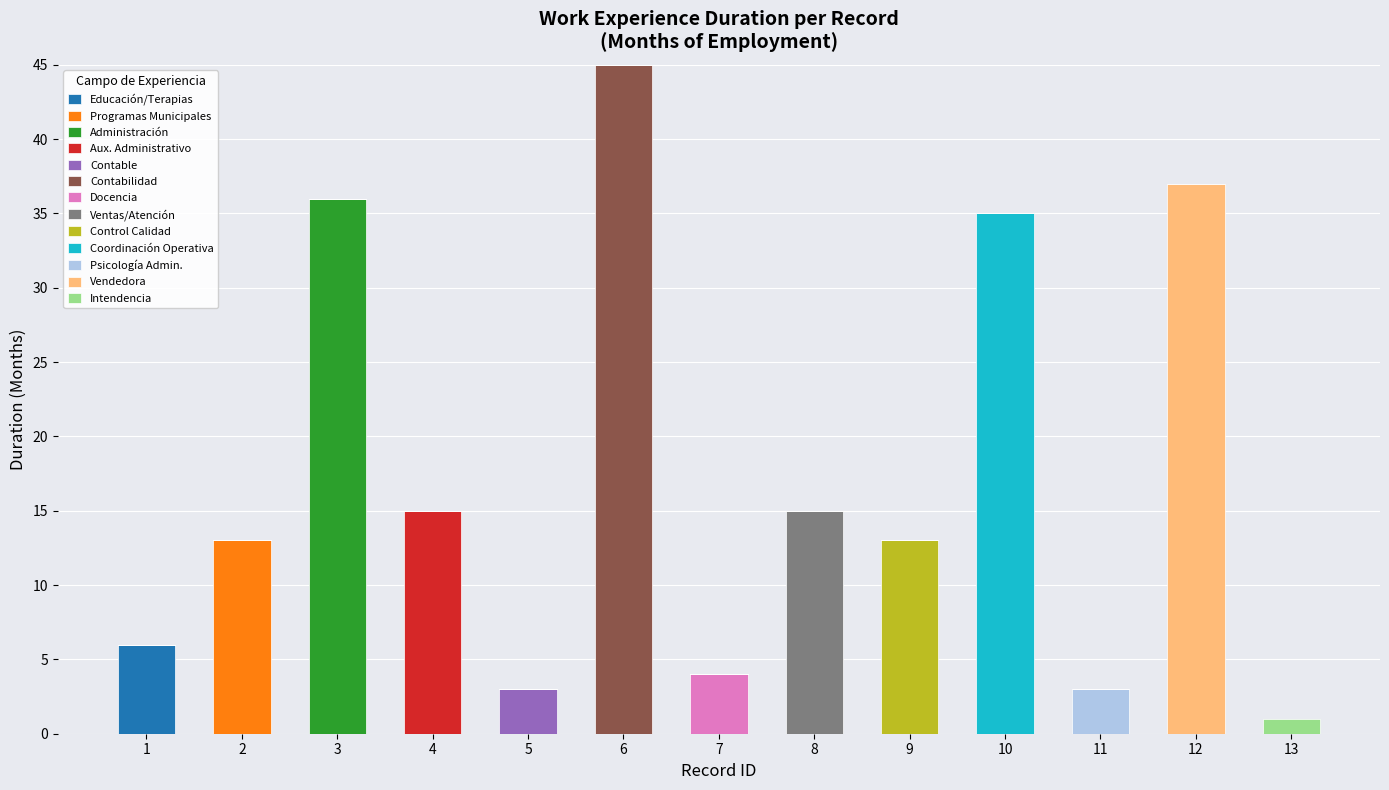

What is the highest value of the Educación/Terapias series?

6